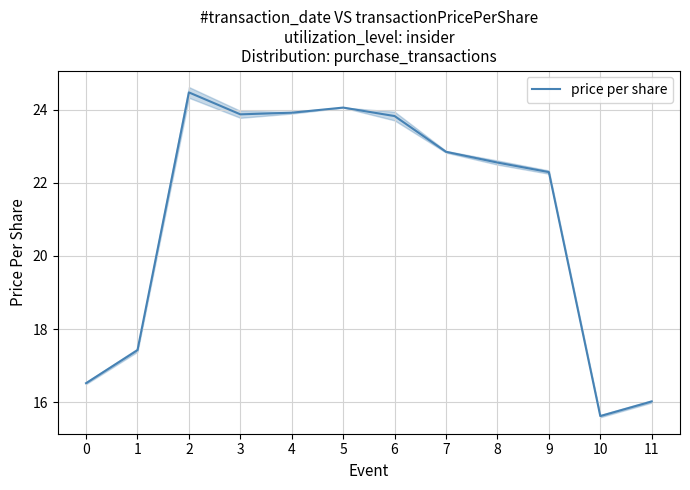

What is the change in value from 0 to 11?

-0.5